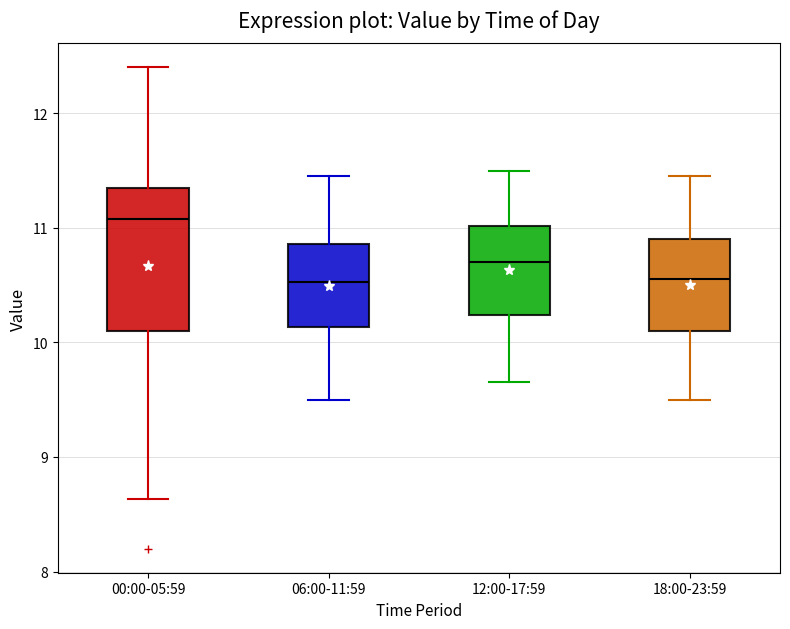

Reading left to right, read every box against the y-axis: the position of its median line, the range the box covers, and the ends of its whiskers. The values are not printed on the chart, so give them approximately, as read against the axis.

00:00-05:59: median 11.1, box 10.1 to 11.4, whiskers 8.6 to 12.4
06:00-11:59: median 10.5, box 10.1 to 10.9, whiskers 9.5 to 11.5
12:00-17:59: median 10.7, box 10.2 to 11.0, whiskers 9.7 to 11.5
18:00-23:59: median 10.6, box 10.1 to 10.9, whiskers 9.5 to 11.5